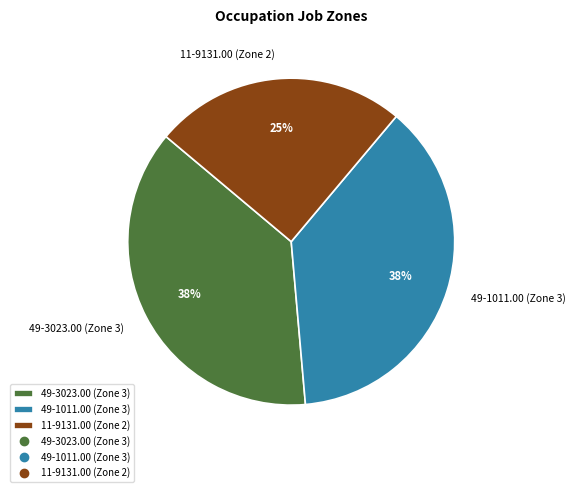

Which slice is the smallest?

11-9131.00 (Zone 2)